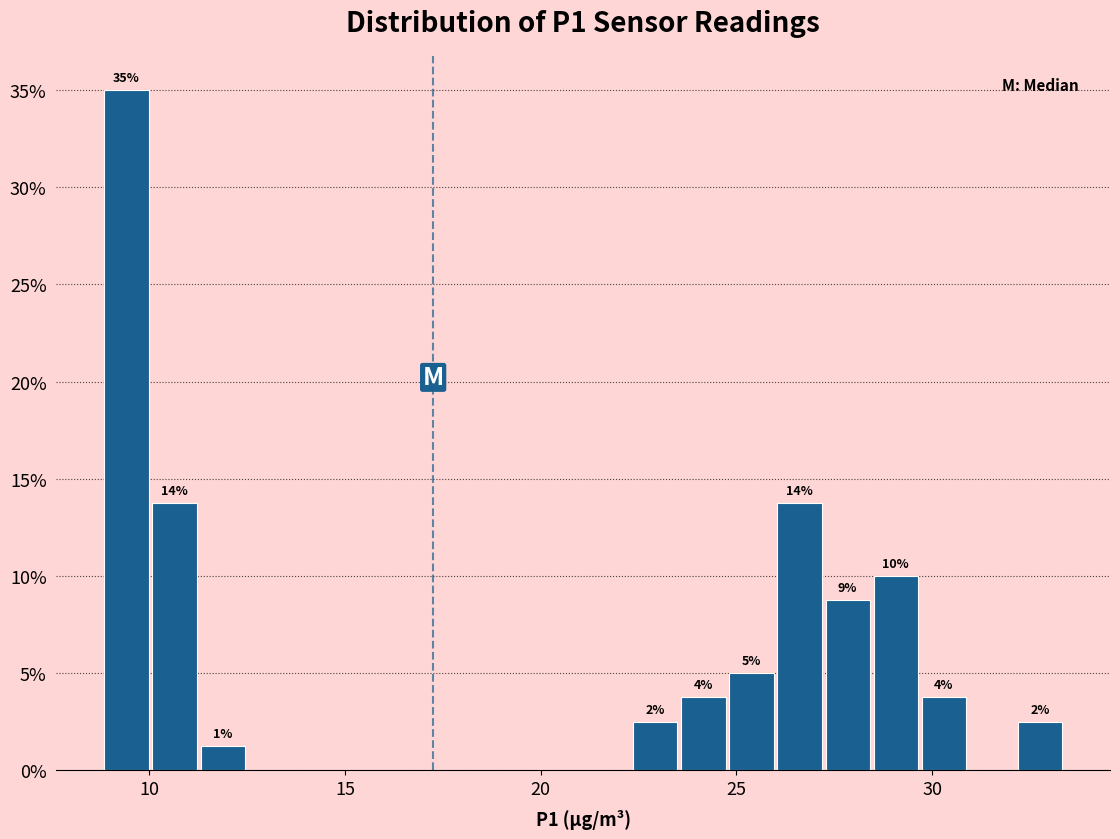

Around what value on the x-axis is the tallest bar? Give the approximate position of its centre, as read against the axis.

9.5